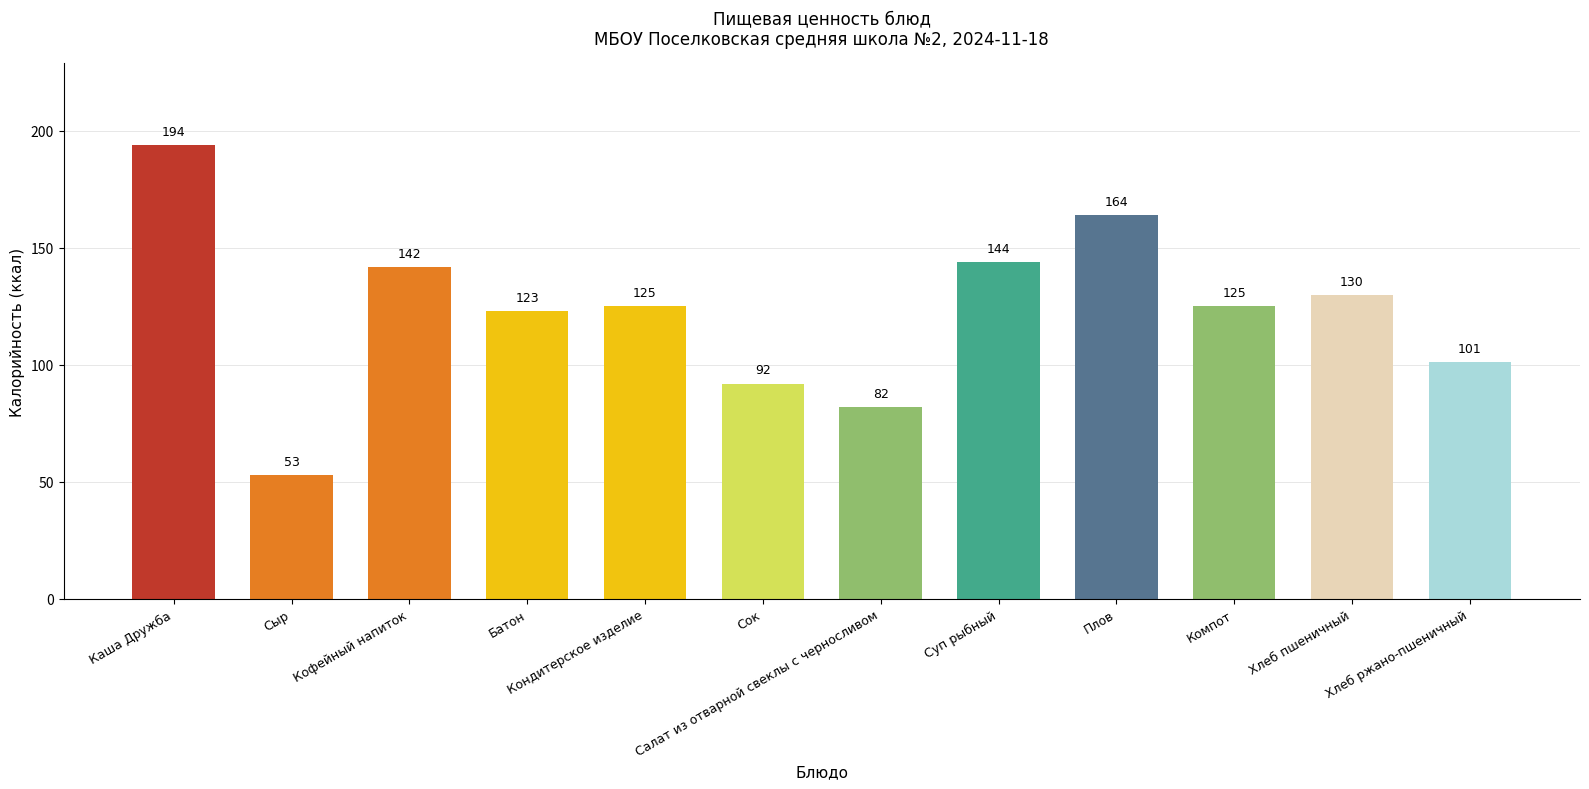

How many values are below 125?

5